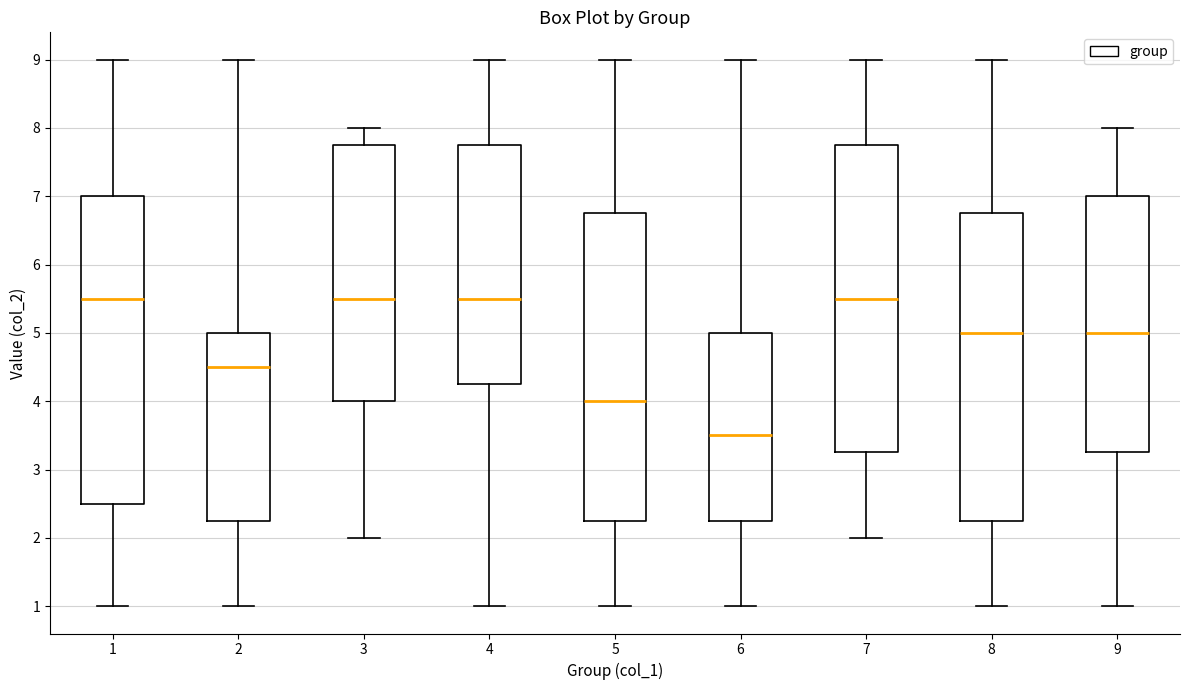

Reading left to right, read every box against the y-axis: the position of its median line, the range the box covers, and the ends of its whiskers. The values are not printed on the chart, so give them approximately, as read against the axis.

1: median 5.5, box 2.5 to 7.0, whiskers 1.0 to 9.0
2: median 4.5, box 2.3 to 5.0, whiskers 1.0 to 9.0
3: median 5.5, box 4.0 to 7.8, whiskers 2.0 to 8.0
4: median 5.5, box 4.3 to 7.8, whiskers 1.0 to 9.0
5: median 4.0, box 2.3 to 6.8, whiskers 1.0 to 9.0
6: median 3.5, box 2.3 to 5.0, whiskers 1.0 to 9.0
7: median 5.5, box 3.3 to 7.8, whiskers 2.0 to 9.0
8: median 5.0, box 2.3 to 6.8, whiskers 1.0 to 9.0
9: median 5.0, box 3.3 to 7.0, whiskers 1.0 to 8.0